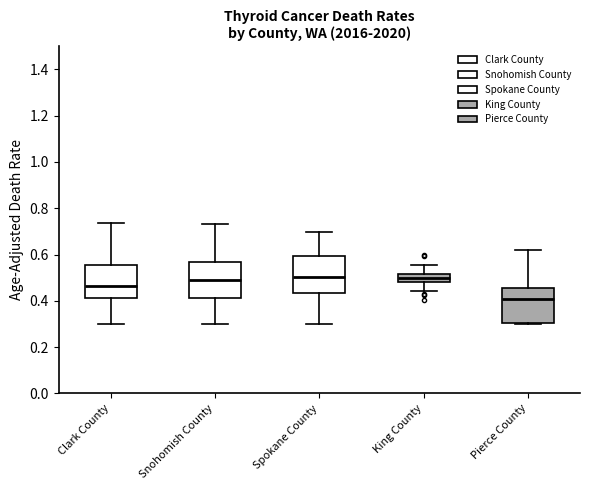

Reading left to right, transcribe this box plot: for each box, give where its median line is, the range the box spans, and where its two whiskers end, as read against the y-axis. The values are not printed on the chart, so give them approximately, as read against the axis.

Clark County: median 0.46, box 0.42 to 0.56, whiskers 0.30 to 0.74
Snohomish County: median 0.50, box 0.42 to 0.56, whiskers 0.30 to 0.74
Spokane County: median 0.50, box 0.44 to 0.60, whiskers 0.30 to 0.70
King County: median 0.50, box 0.48 to 0.52, whiskers 0.44 to 0.56
Pierce County: median 0.40, box 0.30 to 0.46, whiskers 0.30 to 0.62